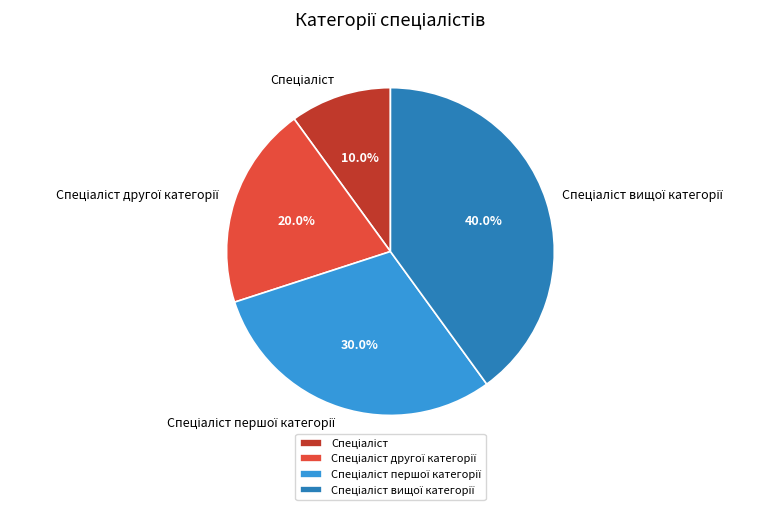

Is there a majority slice in this chart?

No